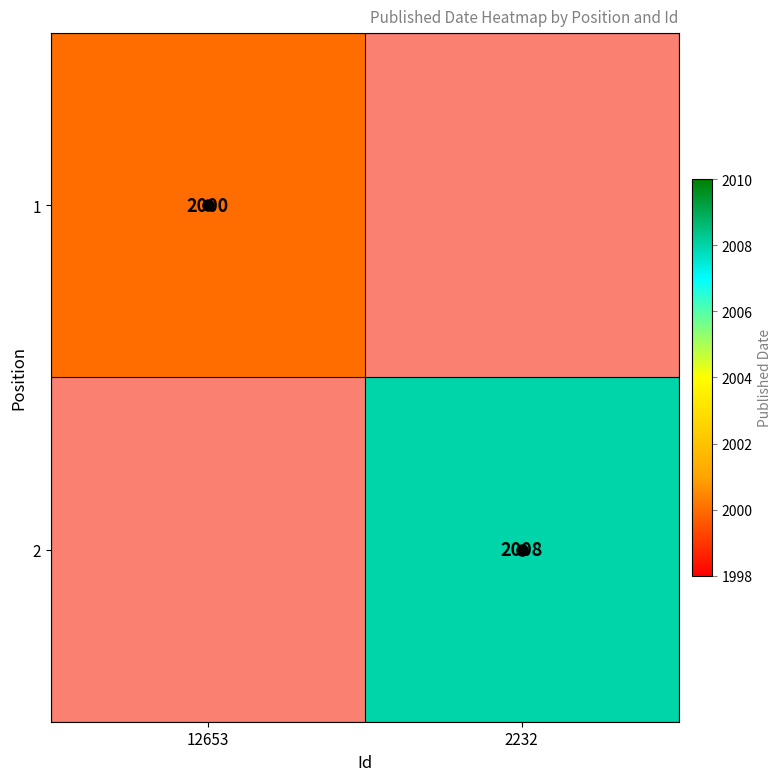

What is the maximum value shown in the chart?

2008.0